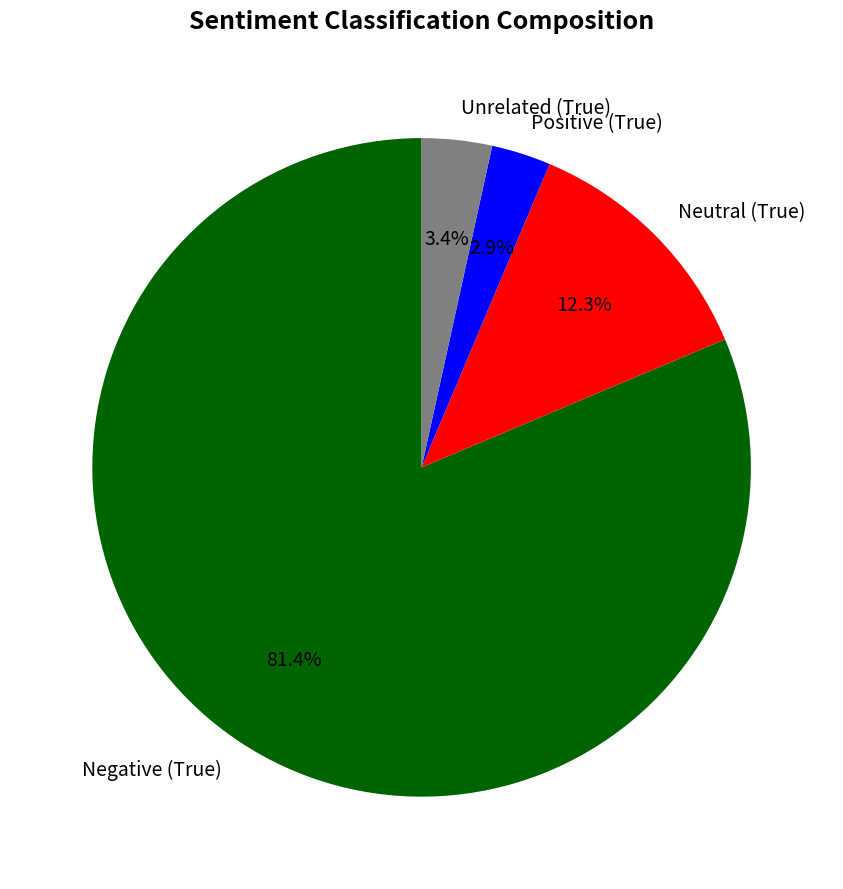

What percentage is the Unrelated (True) slice, to the nearest percent?

3%